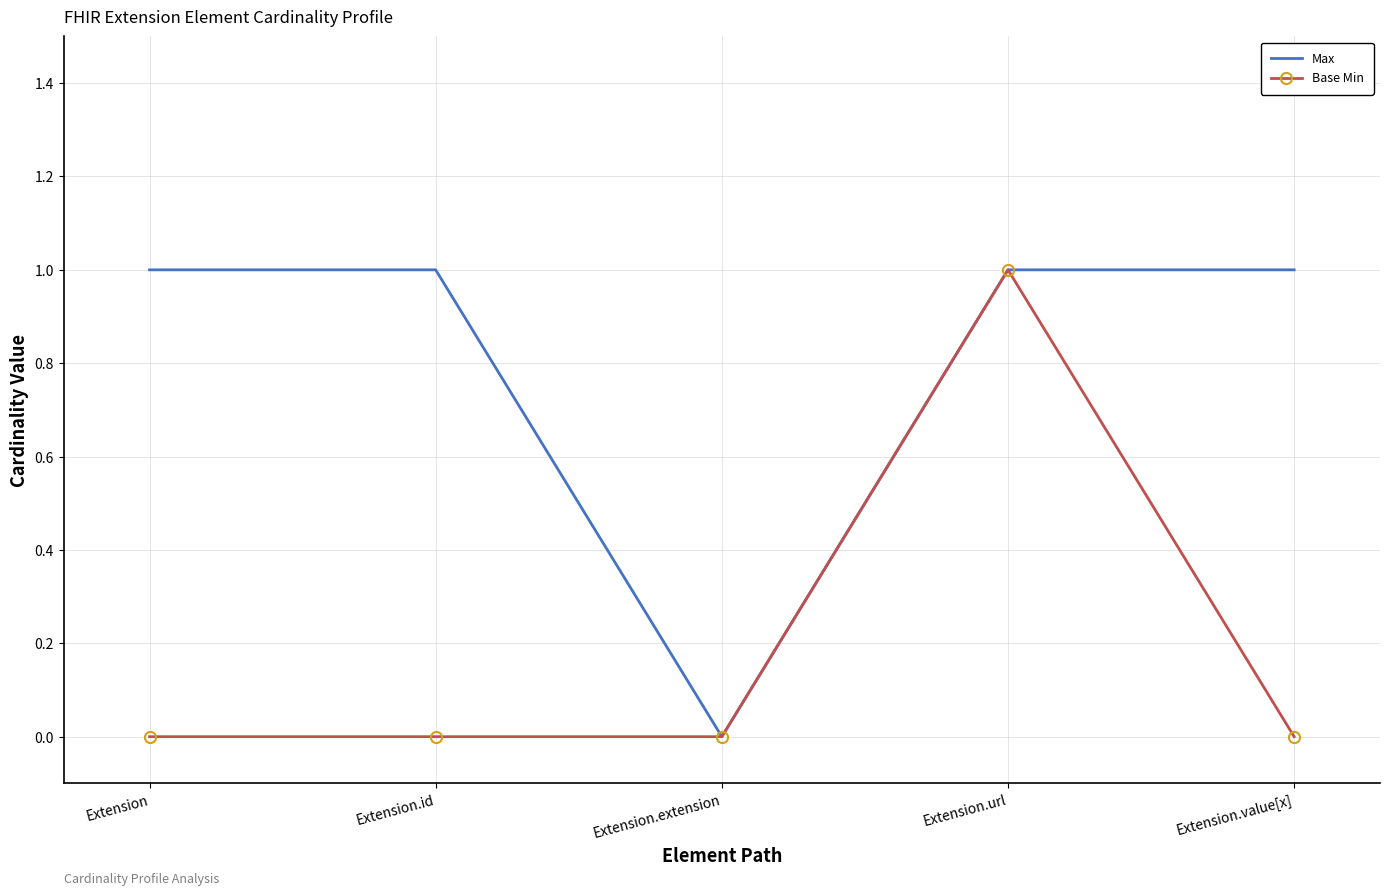

At Extension.id, list the series in order from largest to smallest.

Max, Base Min